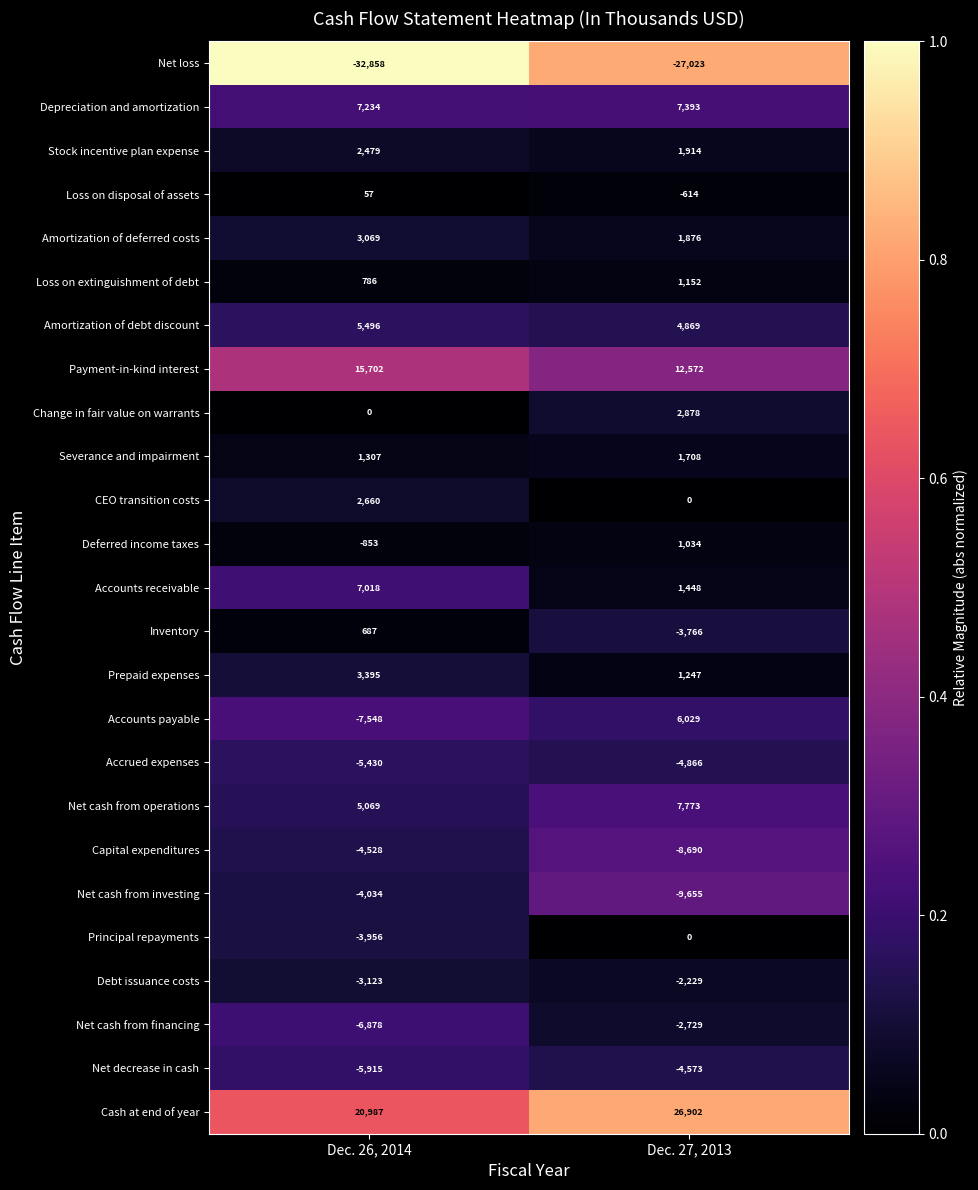

Rank the series by their maximum value, from highest to lowest.

Cash at end of year, Payment-in-kind interest, Net cash from operations, Depreciation and amortization, Accounts receivable, Accounts payable, Amortization of debt discount, Prepaid expenses, Amortization of deferred costs, Change in fair value on warrants, CEO transition costs, Stock incentive plan expense, Severance and impairment, Loss on extinguishment of debt, Deferred income taxes, Inventory, Loss on disposal of assets, Principal repayments, Debt issuance costs, Net cash from financing, Net cash from investing, Capital expenditures, Net decrease in cash, Accrued expenses, Net loss